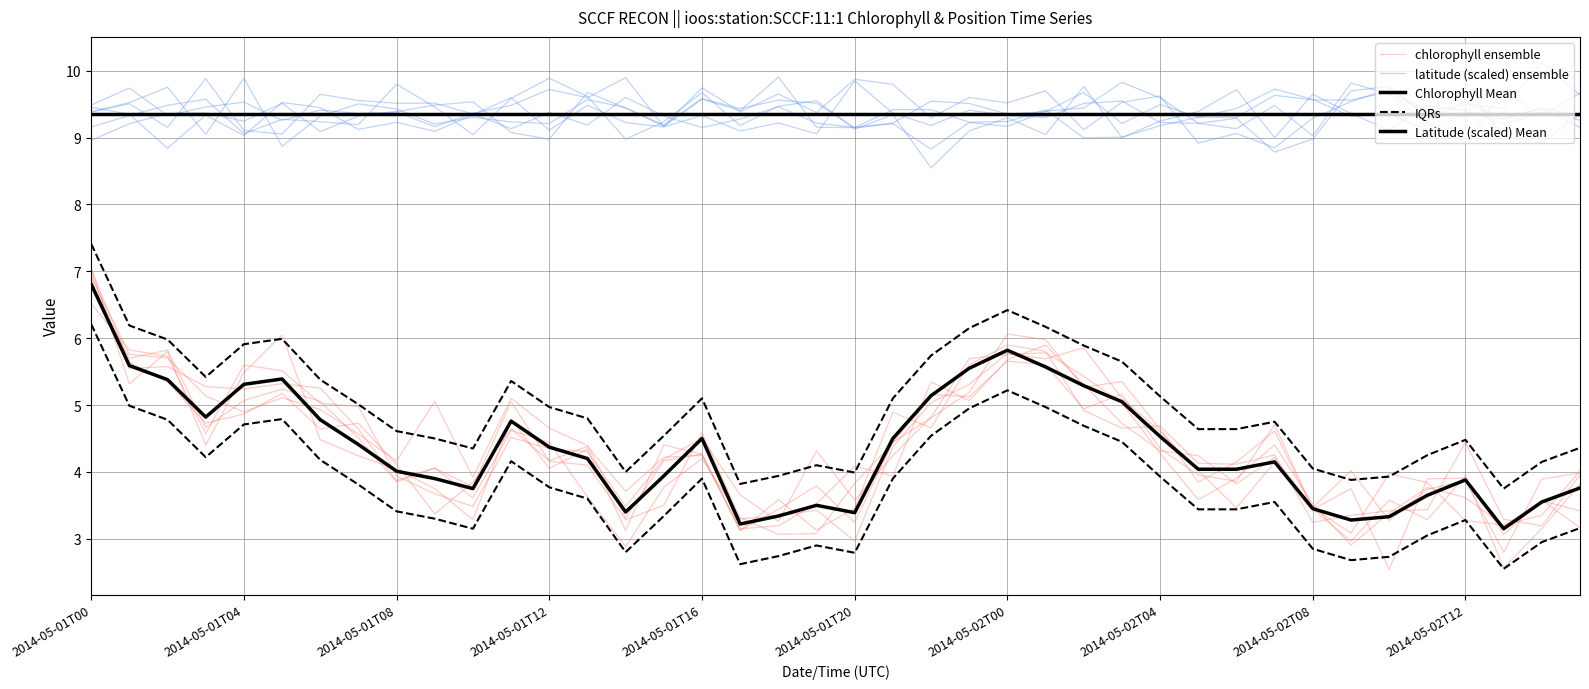

What is the difference between the second highest and second lowest values in the chlorophyll ensemble series?

2.8